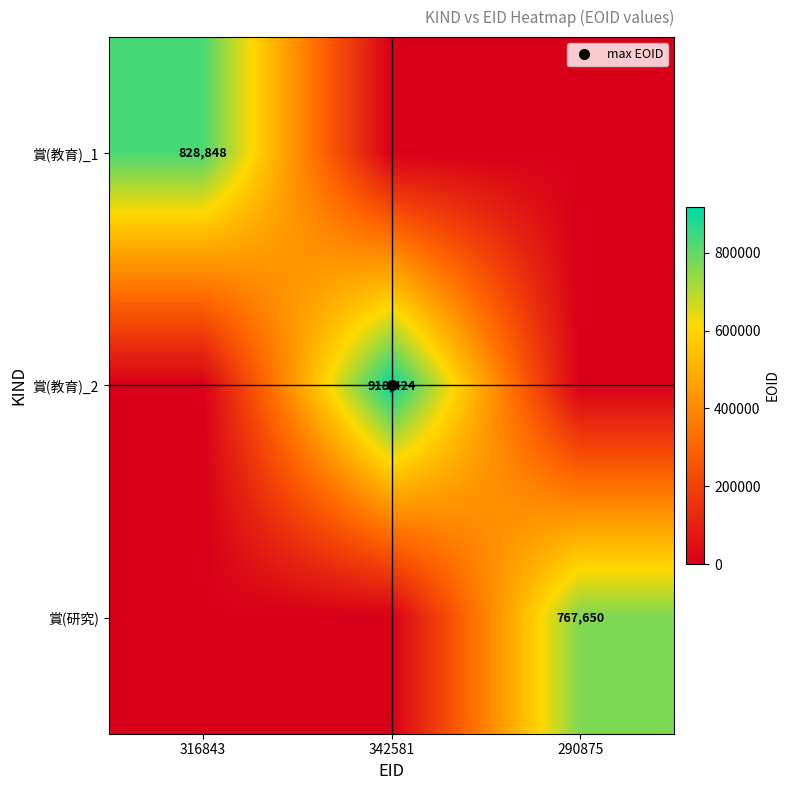

How many 賞(教育)_1 values are between 0 and 828848?

3